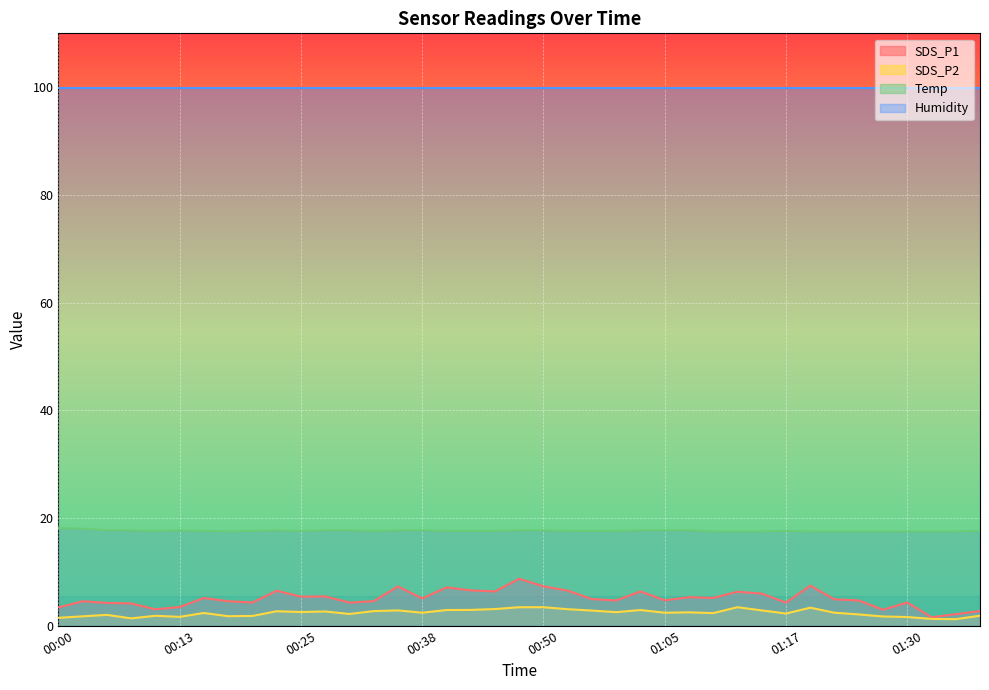

The Temp series shows 8.8 at 01:17. True or false?

False